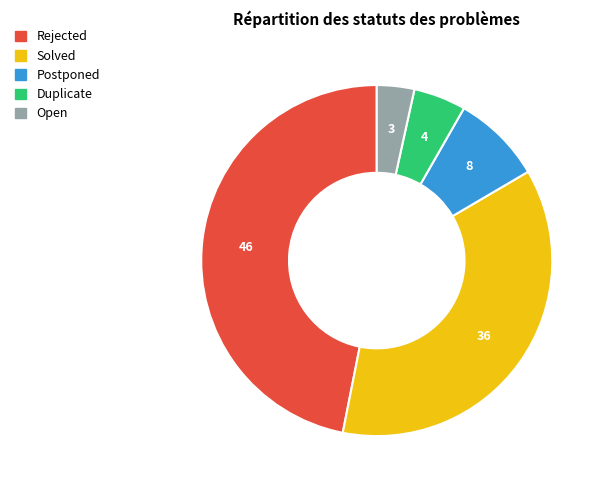

What is the ratio of the value at Duplicate to the value at Open?

1.4